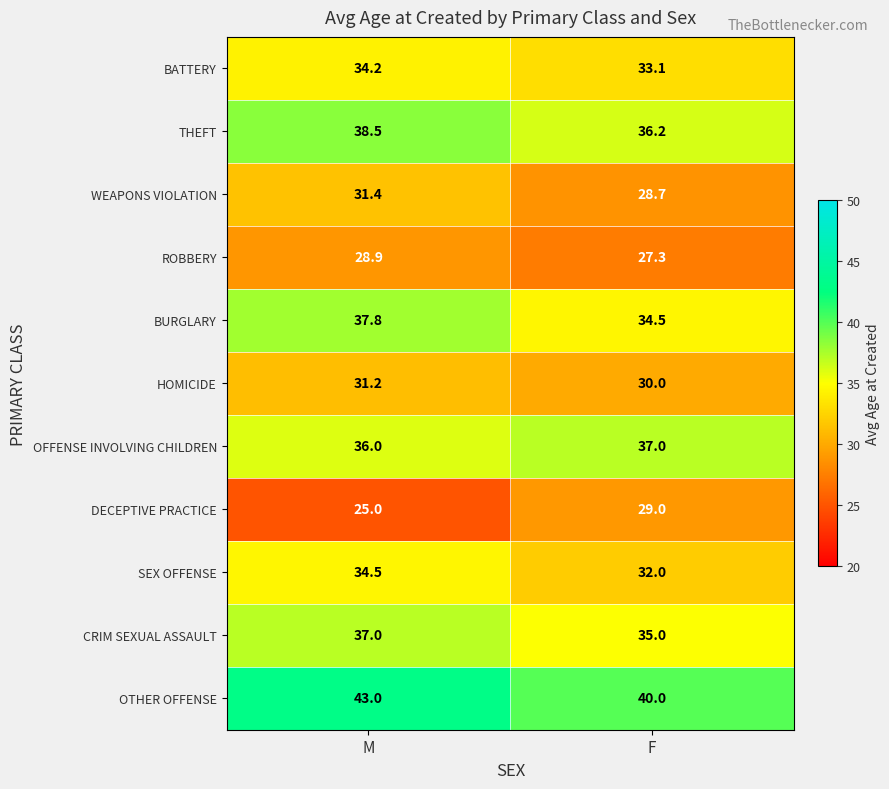

Which series has the largest range (max minus min)?

DECEPTIVE PRACTICE